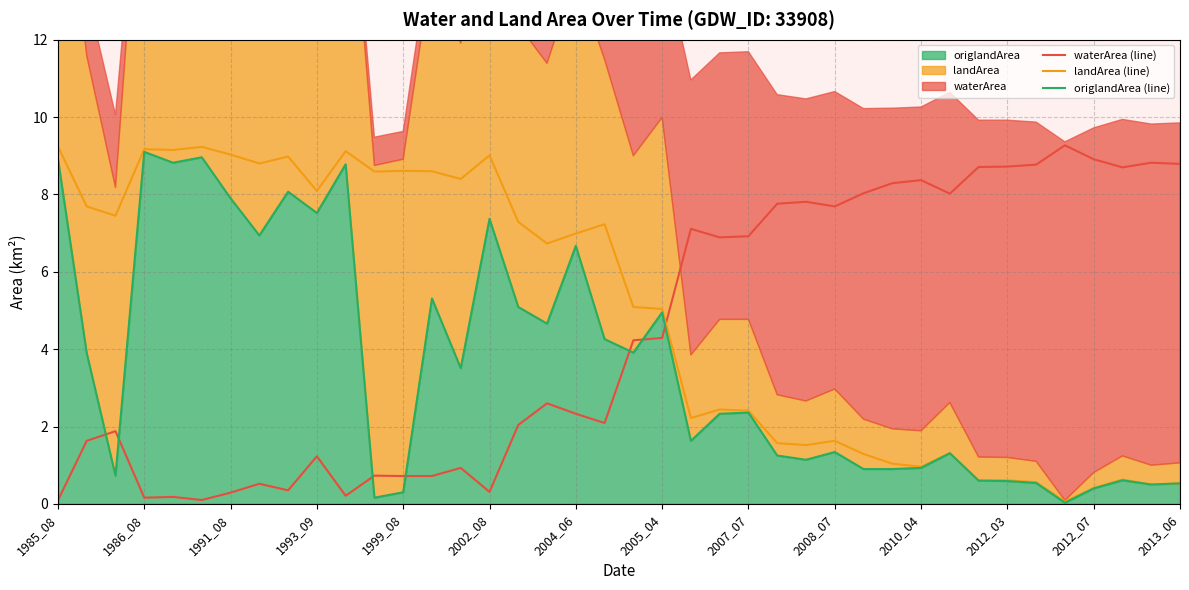

At which category is the sum across all series the highest?

1986_08